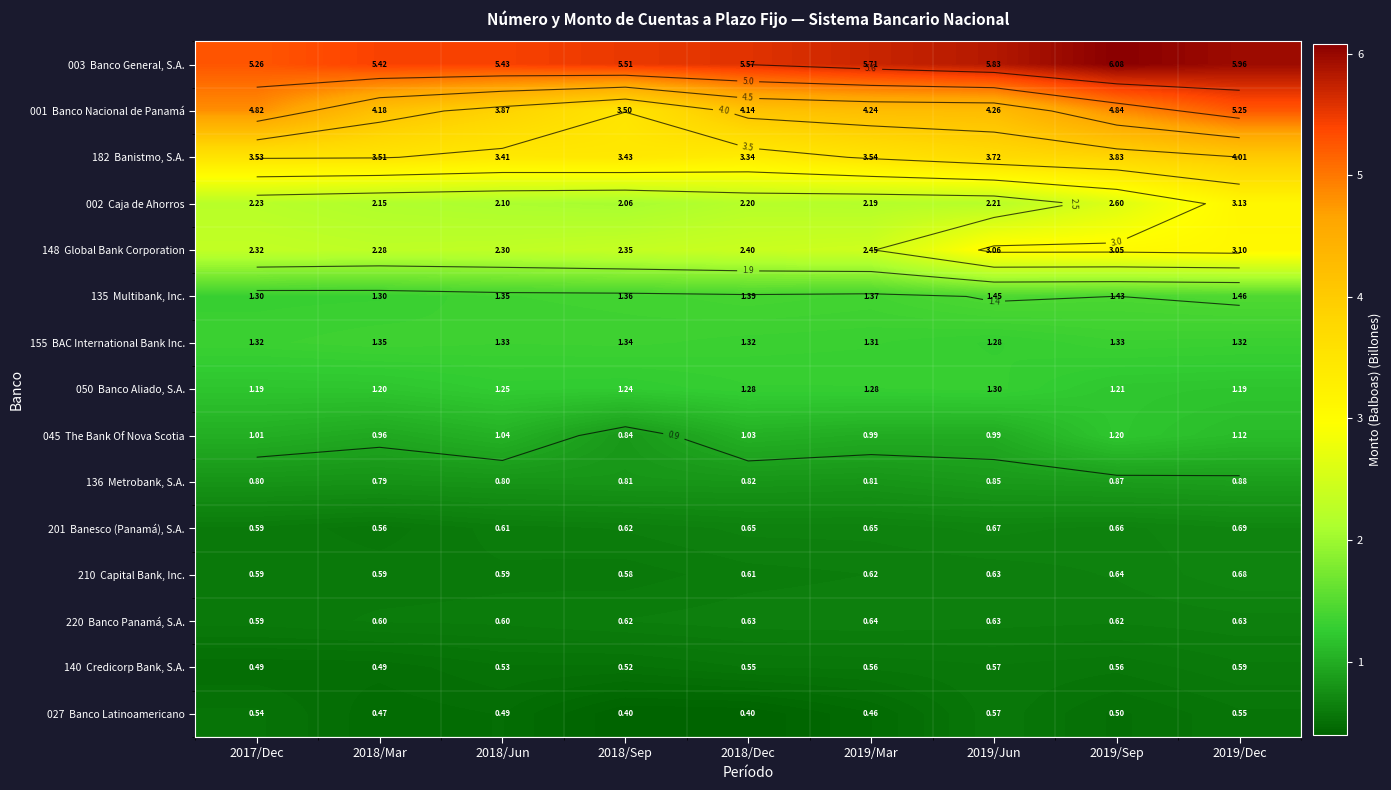

The value of 135 Multibank, Inc. at 2019/Dec is 0.5. True or false?

False